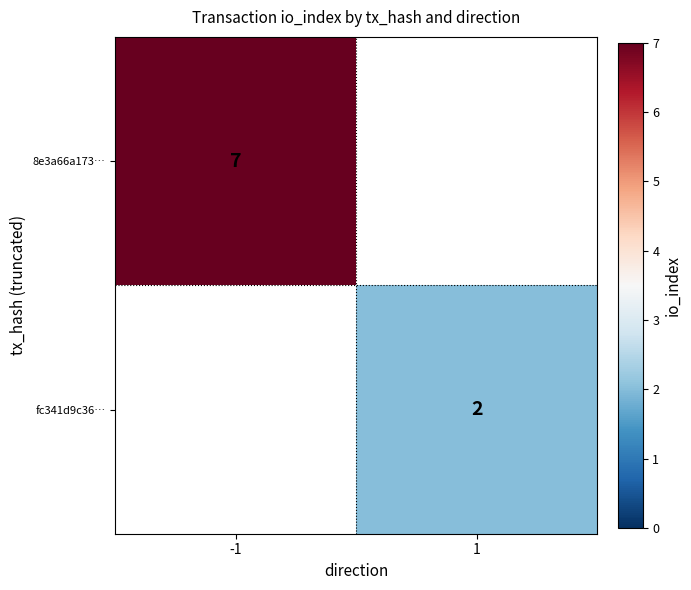

What is the minimum value shown in the chart?

2.0